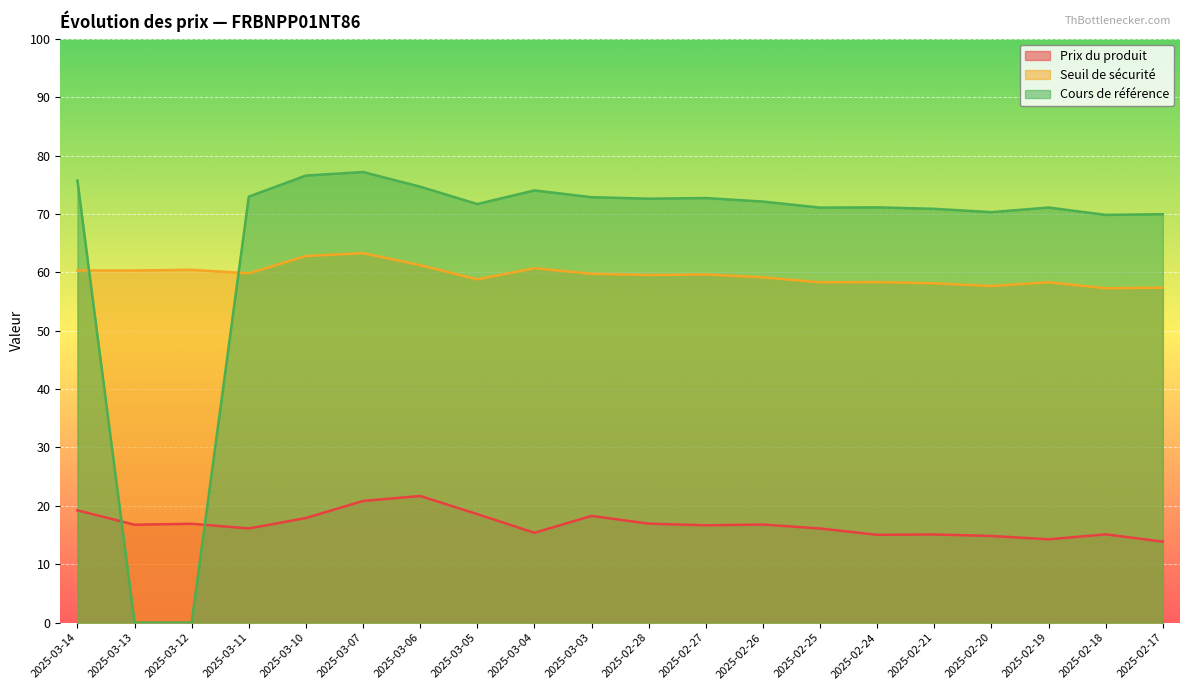

What is the difference between the Prix du produit values at 2025-03-03 and 2025-02-27?

1.6